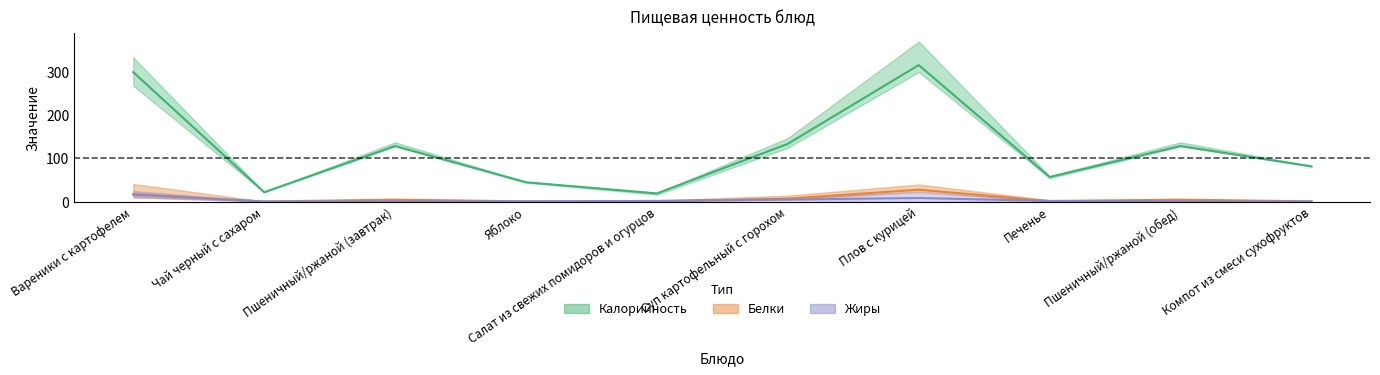

What position from the left is Пшеничный/ржаной (завтрак)?

3